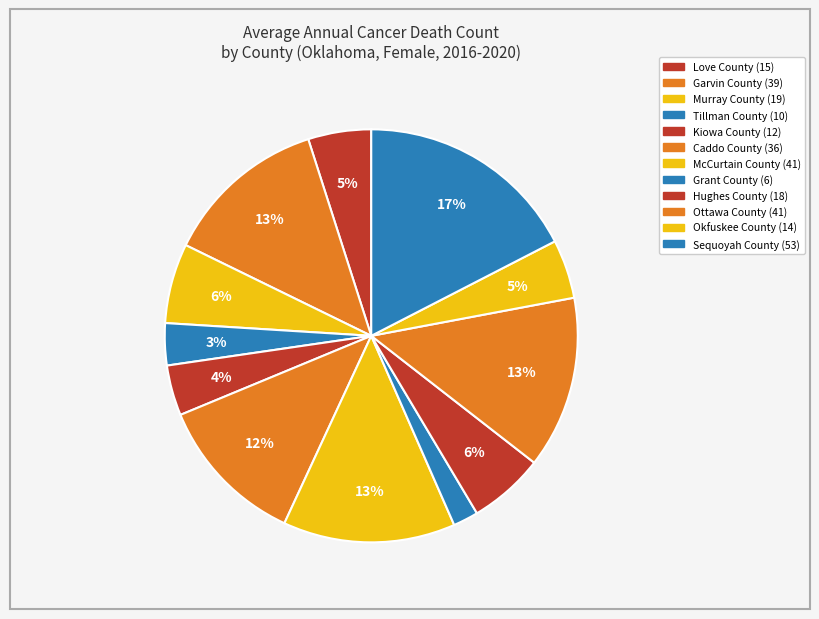

Is it true that Caddo County is 12% of the pie?

True